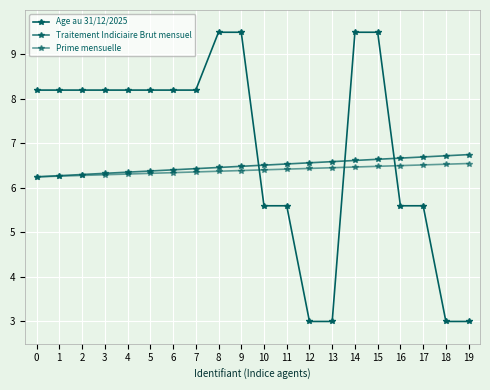

The Traitement Indiciaire Brut mensuel series shows 6.2 at 0. True or false?

True